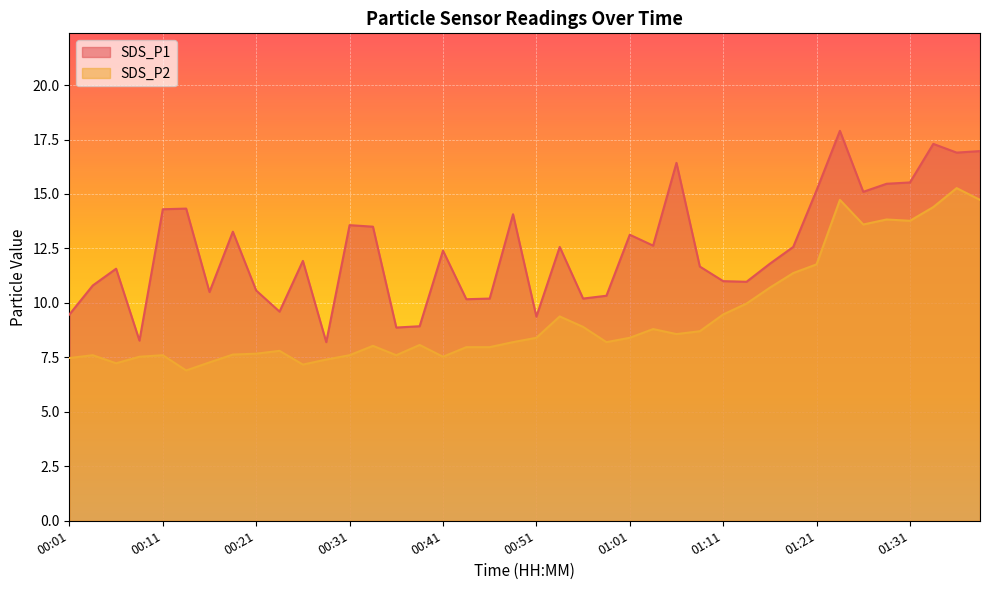

What are all the series names shown in the legend?

SDS_P1, SDS_P2